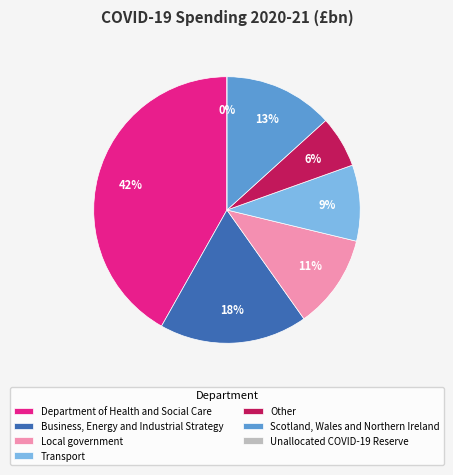

Which has a higher value, Scotland, Wales and Northern Ireland or Local government?

Scotland, Wales and Northern Ireland